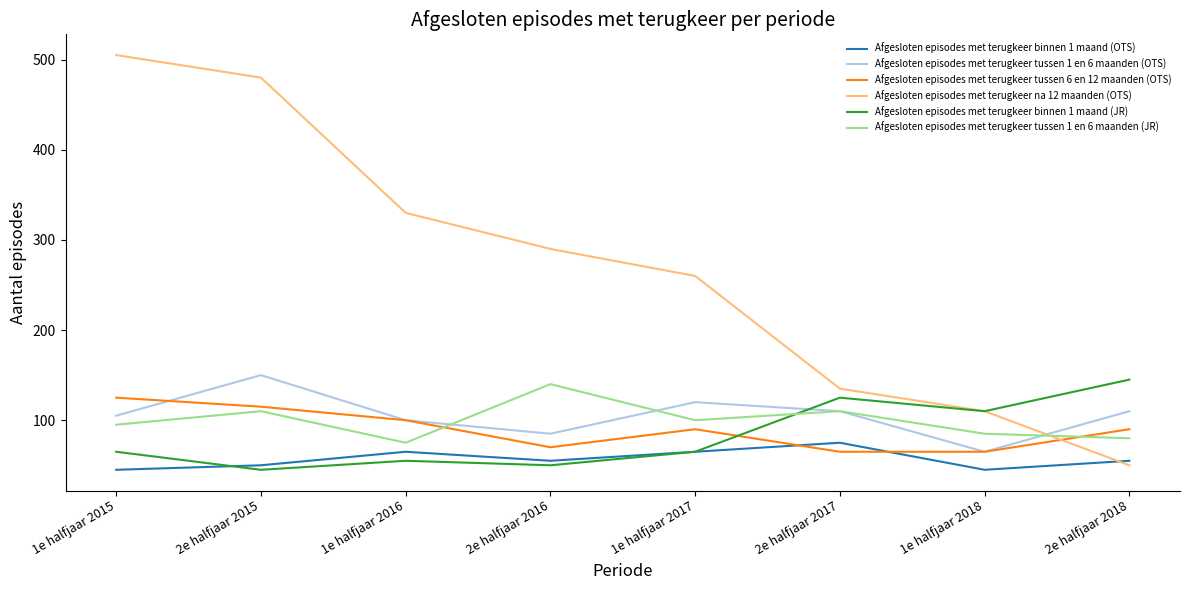

At how many categories does at least one series exceed 438?

2